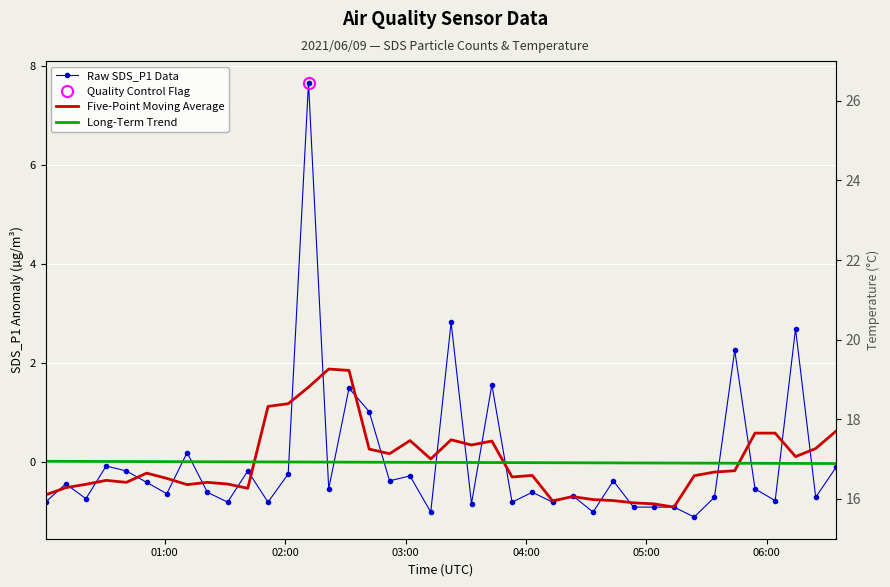

What is the sum of all Five-Point Moving Average values?

0.5